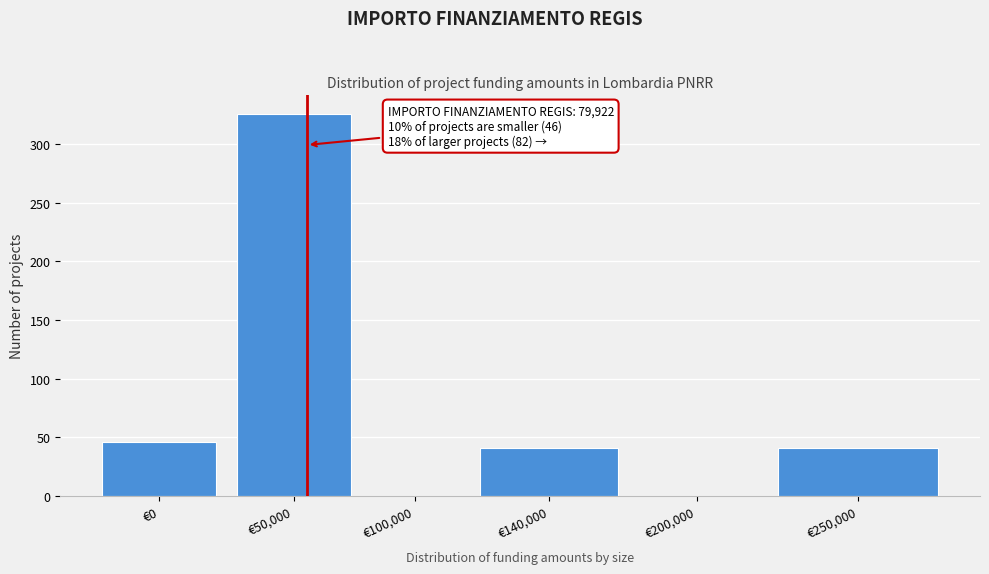

Reading right to left, extract all data points from this chart.

€250,000=41	€200,000=0	€140,000=41	€100,000=0	€50,000=325	€0=46